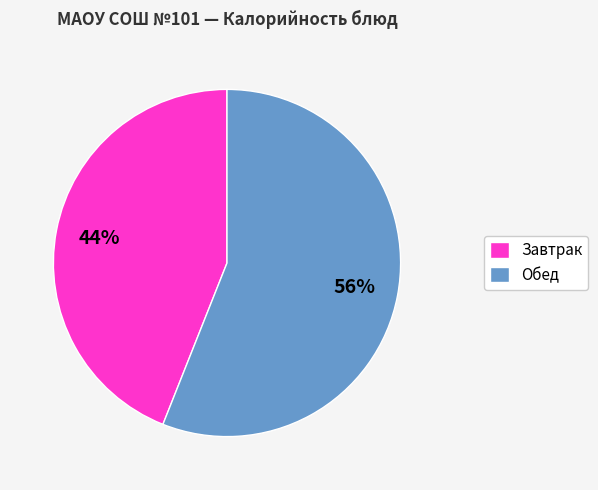

Does any single category account for the majority?

Yes